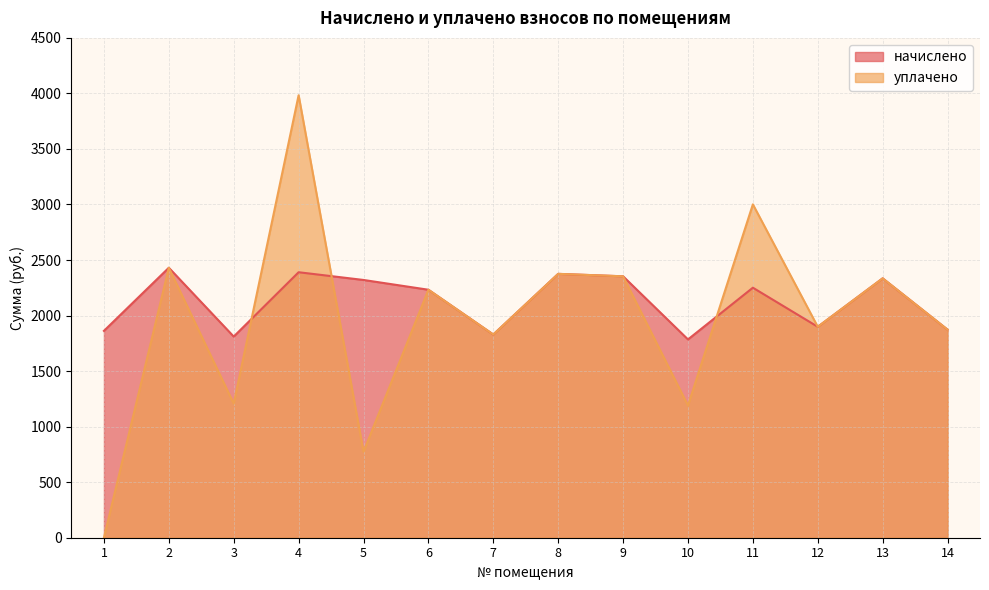

Which series ends up on top after the final intersection of уплачено and начислено?

уплачено